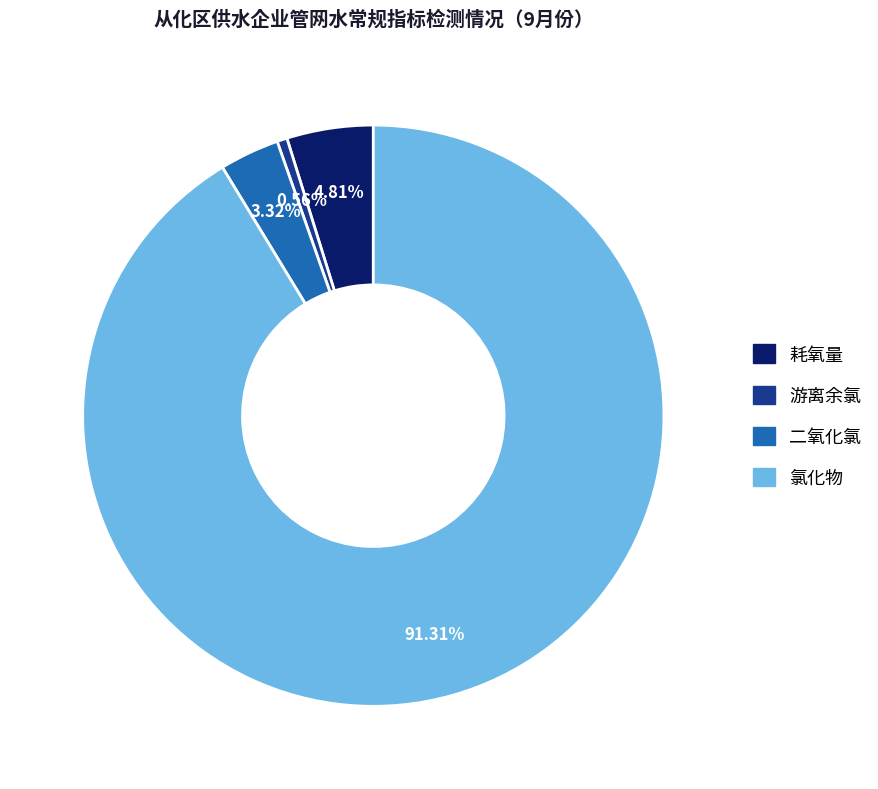

How many slices are in this pie chart?

4